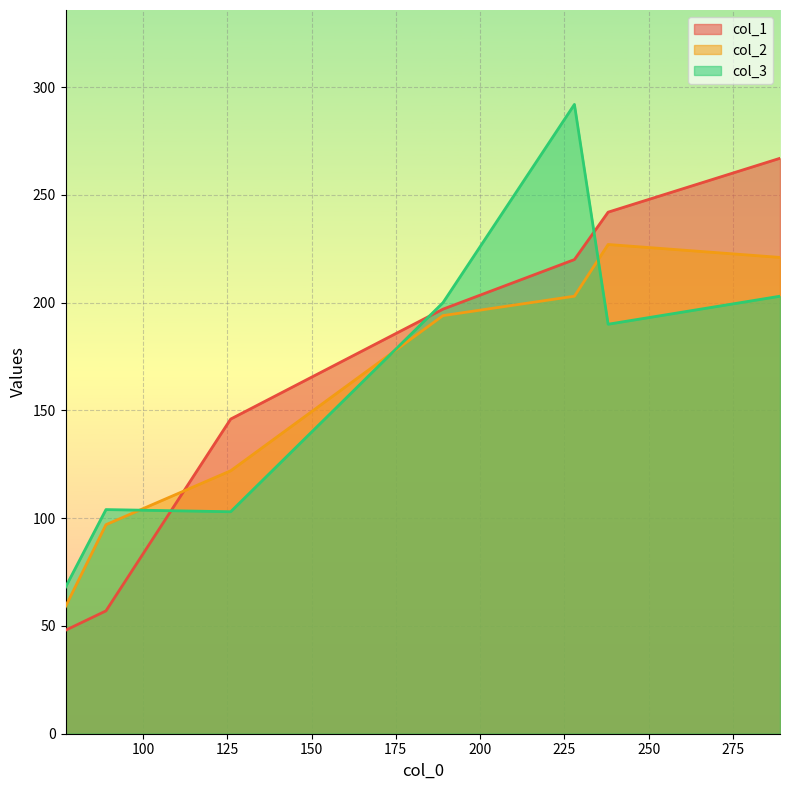

True or false: col_3 and col_2 intersect in this chart.

True